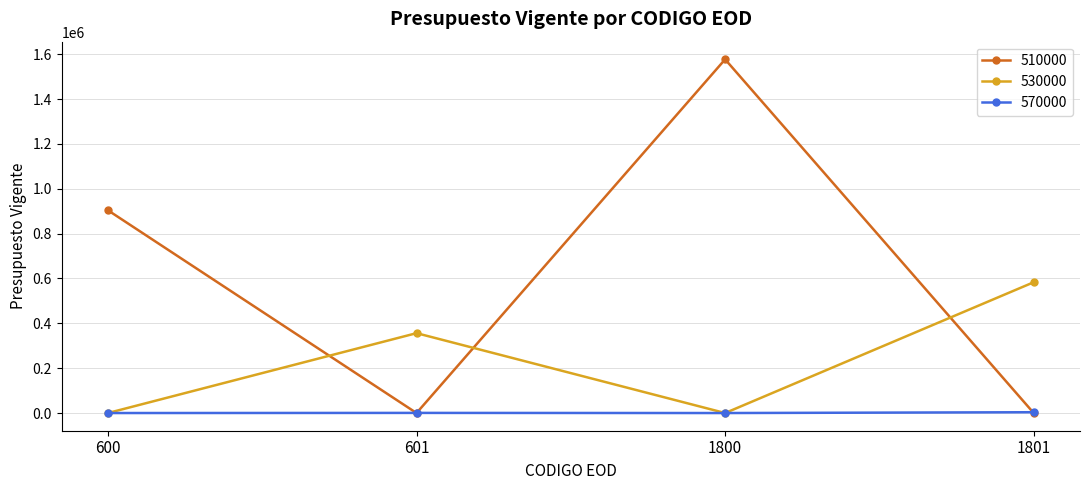

True or false: 570000 has more than 2 interior local peaks.

False